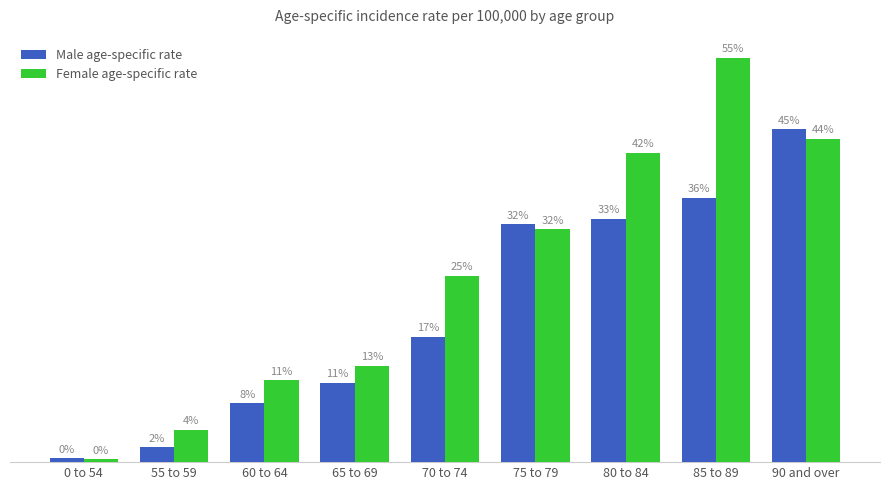

List the series in order of their overall mean, lowest first.

Male age-specific rate, Female age-specific rate